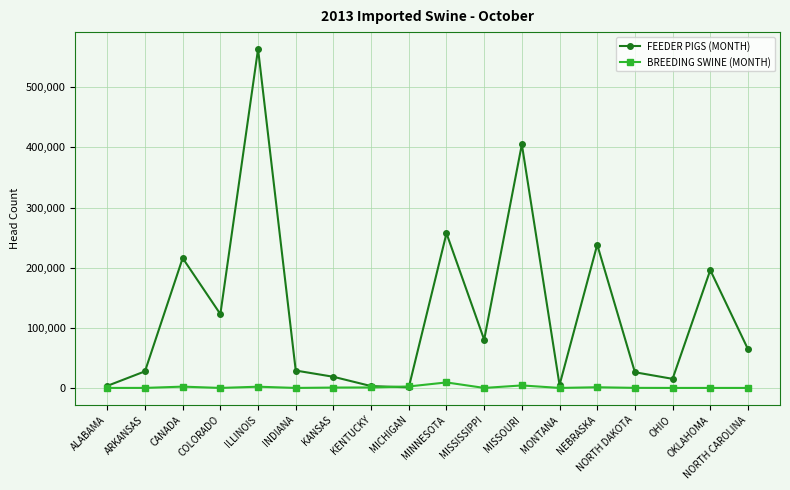

At which category does the chart reach its peak across all series?

ILLINOIS